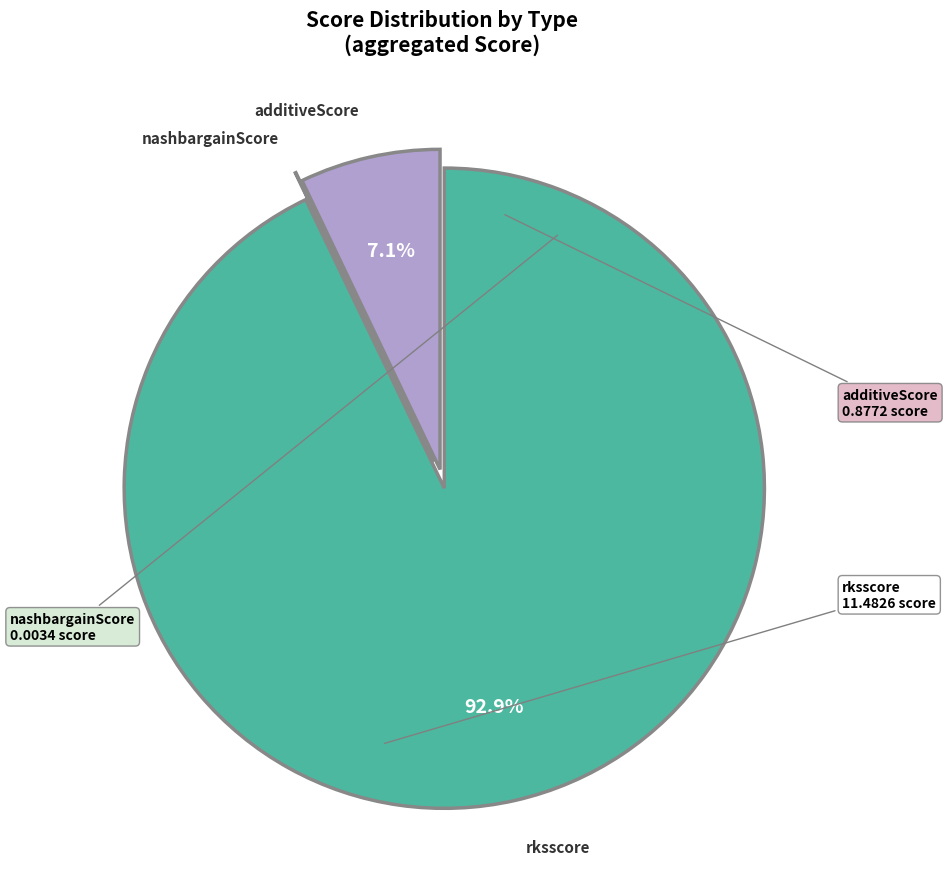

What percentage do rksscore and additiveScore together represent?

100.0%